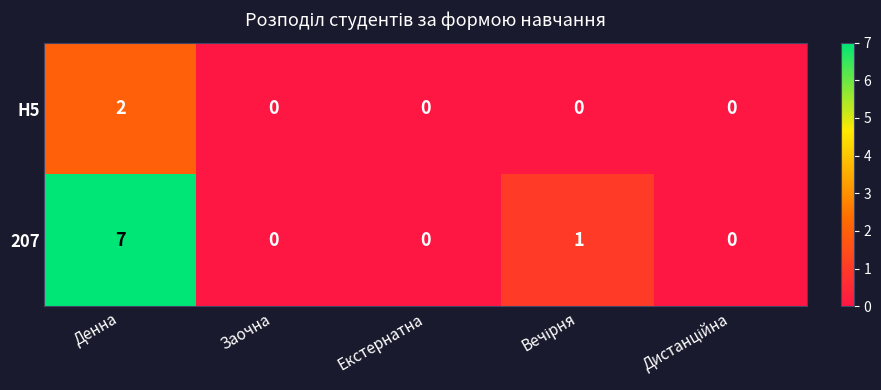

Rank the series by their maximum value, from highest to lowest.

207, H5